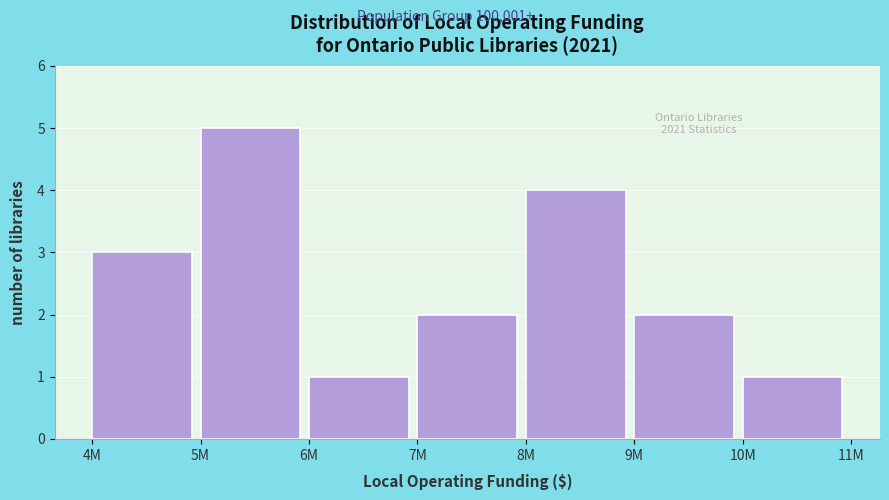

Reading right to left, list all the values displayed in this chart.

1	2	4	2	1	5	3